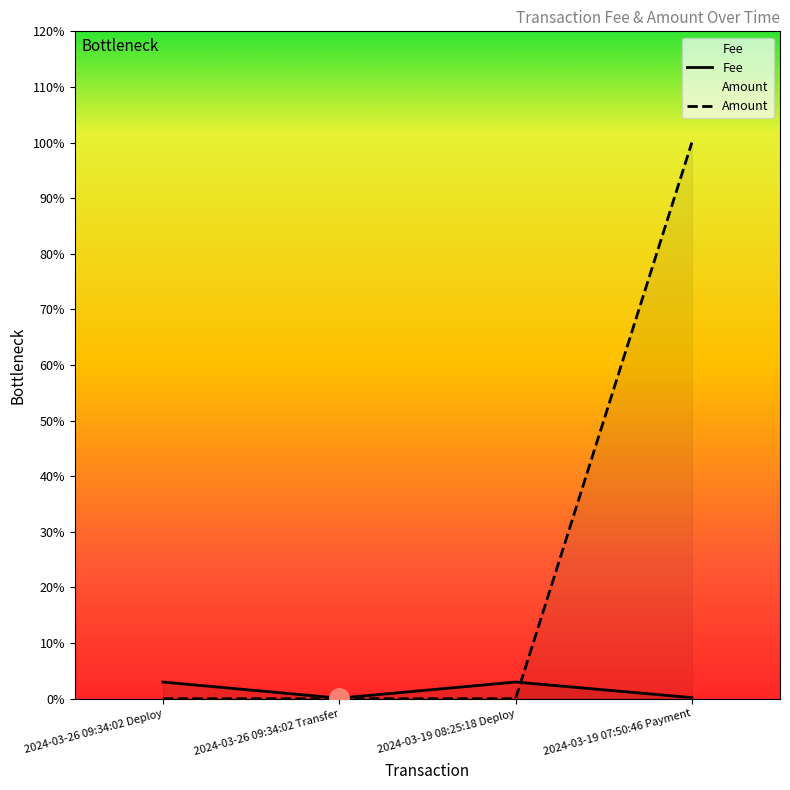

Between 2024-03-26 09:34:02 Deploy and 2024-03-19 07:50:46 Payment, which series saw the biggest shift?

Amount